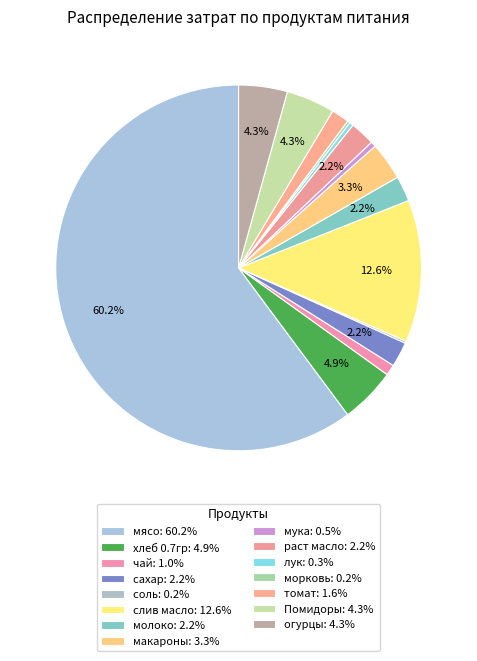

How many segments does this pie chart have?

15